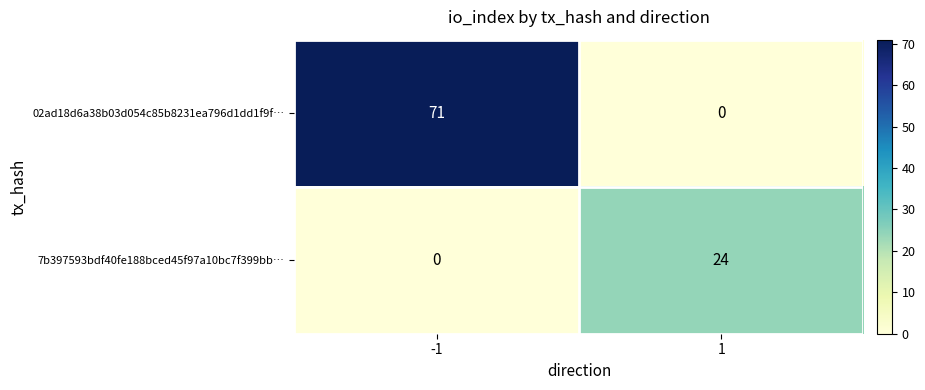

Which series has the largest total across all categories?

02ad18d6a38b03d054c85b8231ea796d1dd1f9f…